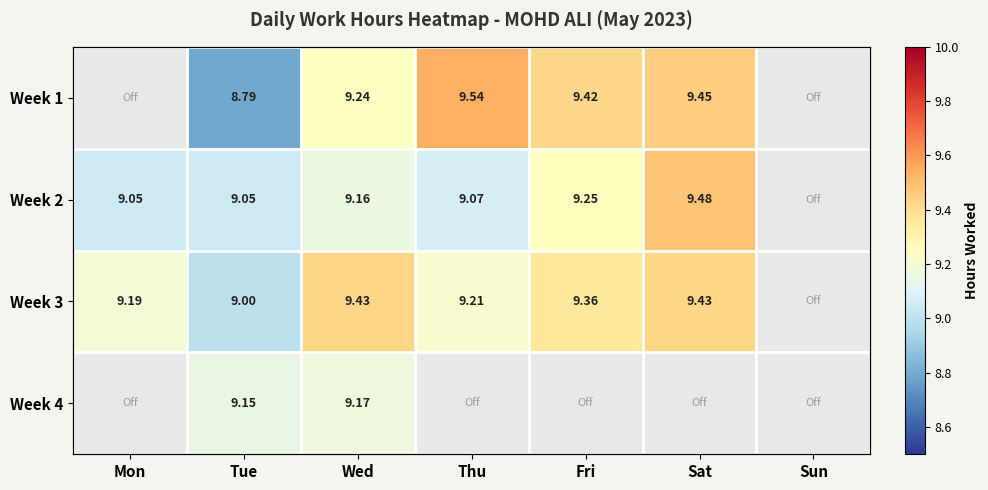

Count the Week 3 values in the range 9 to 10.

6